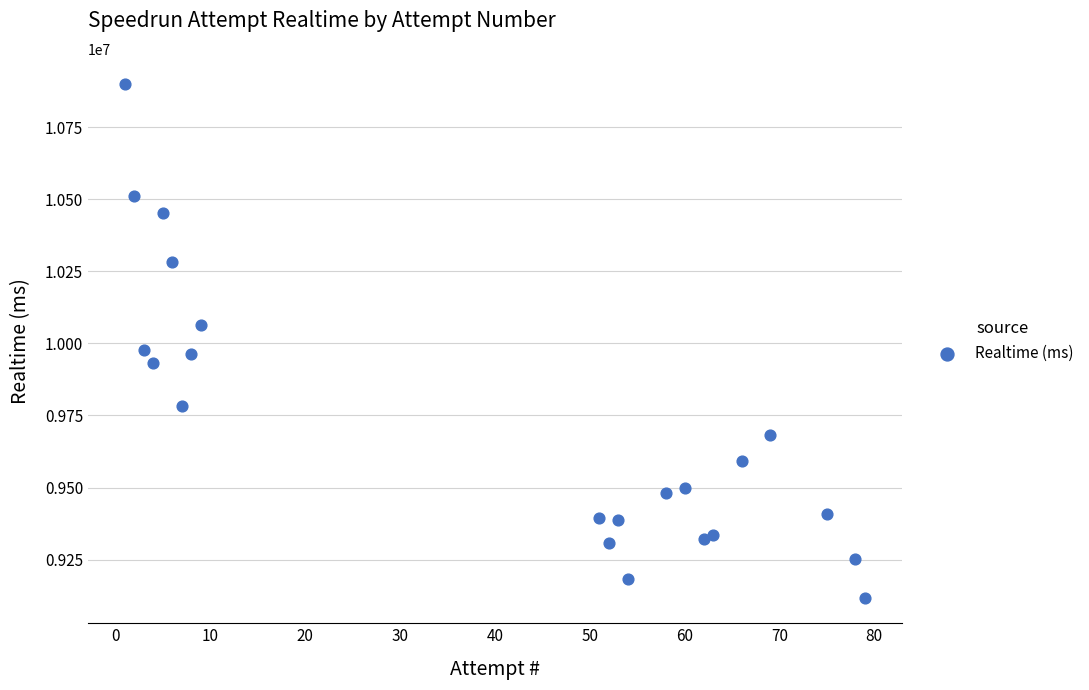

What is the range of X values (max minus min)?

78